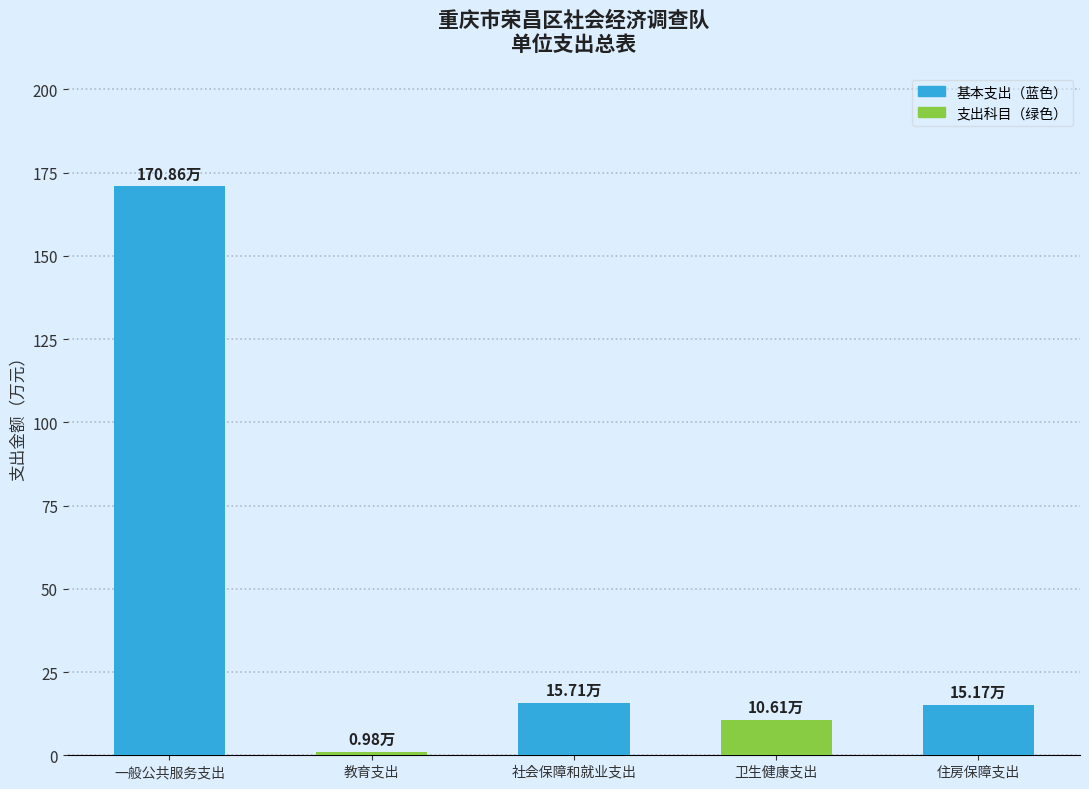

What is the difference between the maximum and minimum values?

169.9